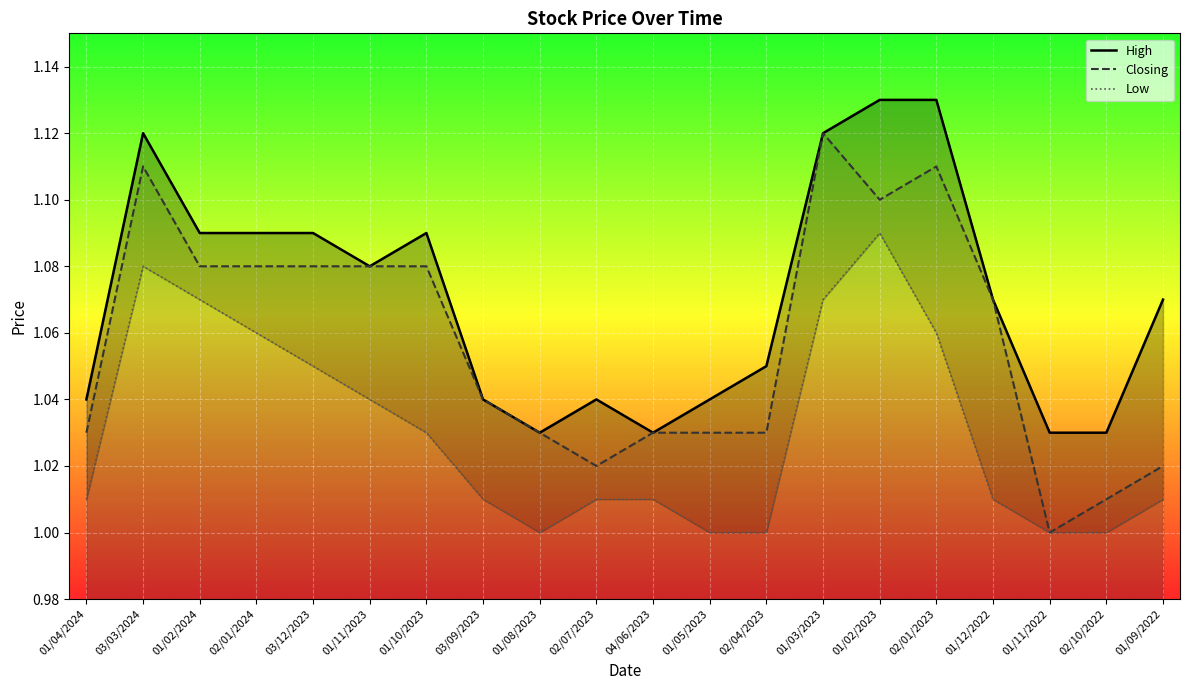

Is it true that High equals 1.4 at 03/12/2023?

False